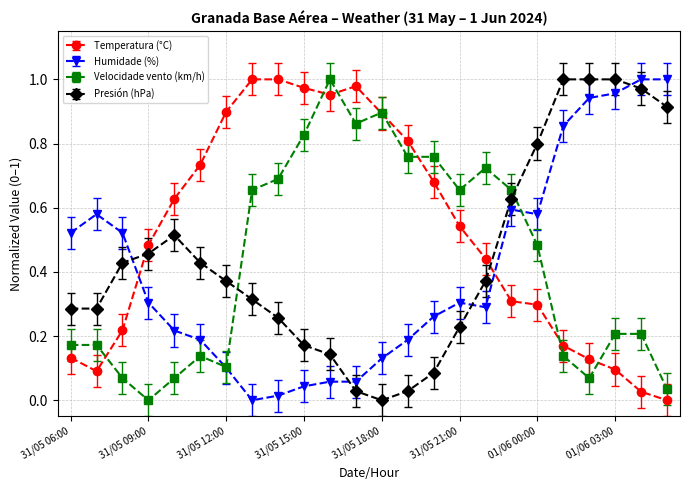

Which series has the largest total across all categories?

Temperatura (°C)